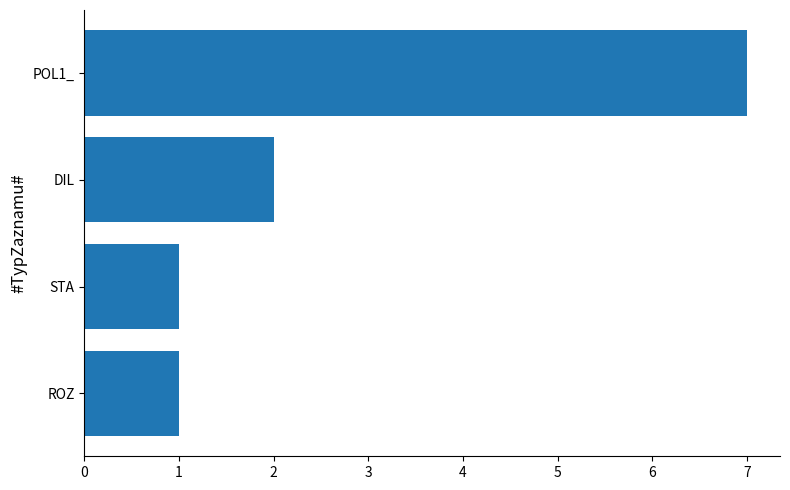

What is the difference between the maximum and minimum values?

6